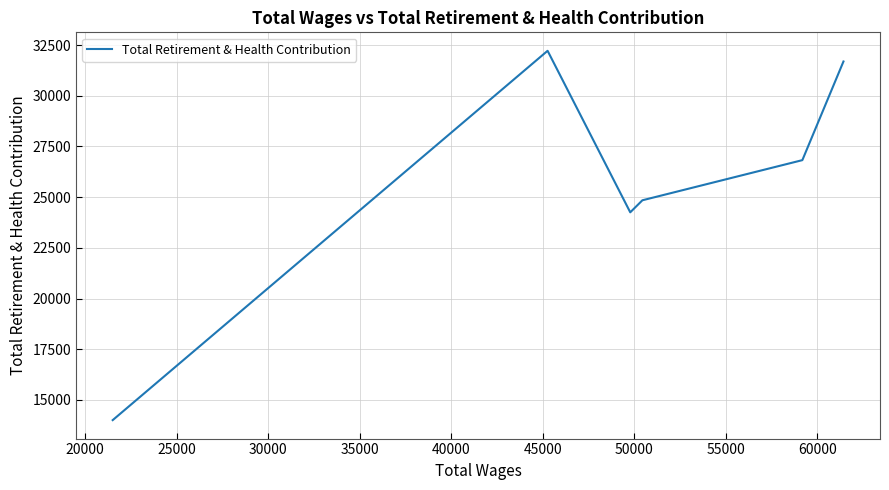

True or false: there are more than 1 points higher than both neighbors.

False